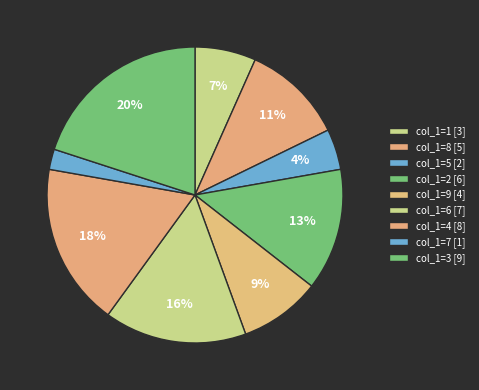

How many segments does this pie chart have?

9